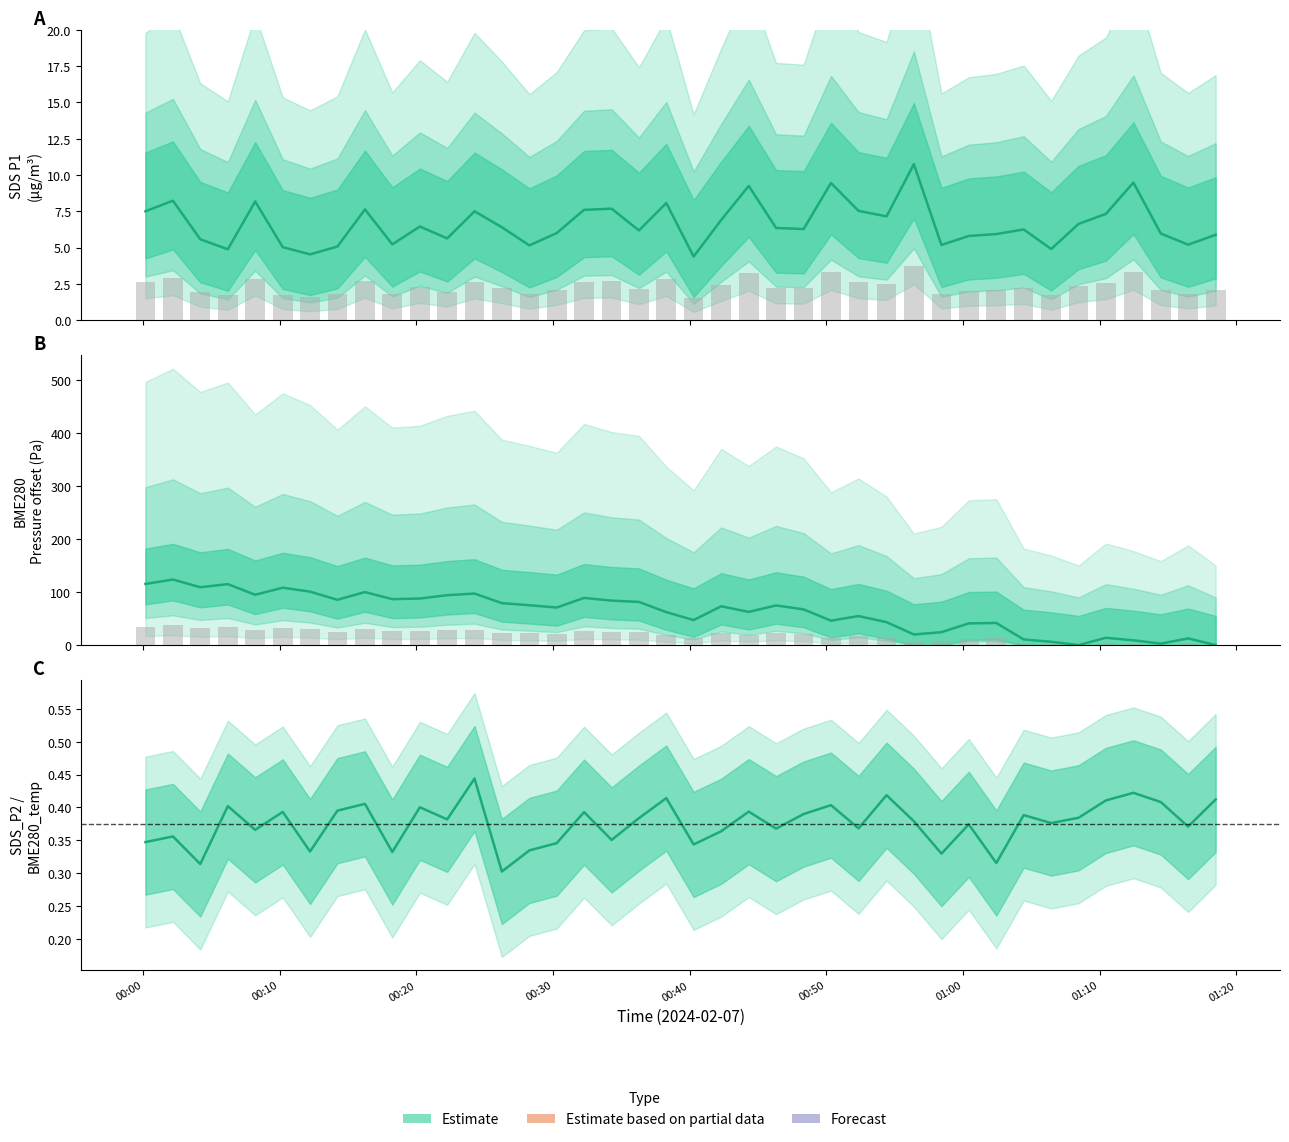

Reading left to right, what are all the values shown in this chart?

SDS_P1: 7.5	8.2	5.6	4.9	8.2	5.0	4.5	5.1	7.6	5.2	6.5	5.6	7.5	6.4	5.2	6.0	7.6	7.7	6.2	8.1	4.4	6.9	9.2	6.3	6.3	9.4	7.5	7.2	10.8	5.2	5.8	5.9	6.2	4.9	6.6	7.3	9.5	6.0	5.2	5.9
SDS_P2: 0.3	0.4	0.3	0.4	0.4	0.4	0.3	0.4	0.4	0.3	0.4	0.4	0.4	0.3	0.3	0.3	0.4	0.4	0.4	0.4	0.3	0.4	0.4	0.4	0.4	0.4	0.4	0.4	0.4	0.3	0.4	0.3	0.4	0.4	0.4	0.4	0.4	0.4	0.4	0.4
BME280_pressure: 115.3	123.6	109.0	114.9	94.9	108.2	100.8	85.4	100.0	86.6	87.8	94.1	97.2	79.1	75.2	70.8	88.9	83.9	81.4	62.2	47.2	73.2	62.6	74.8	67.3	46.1	54.7	43.3	20.1	24.4	40.9	41.7	10.7	6.3	0.0	13.8	9.1	2.8	12.7	0.0